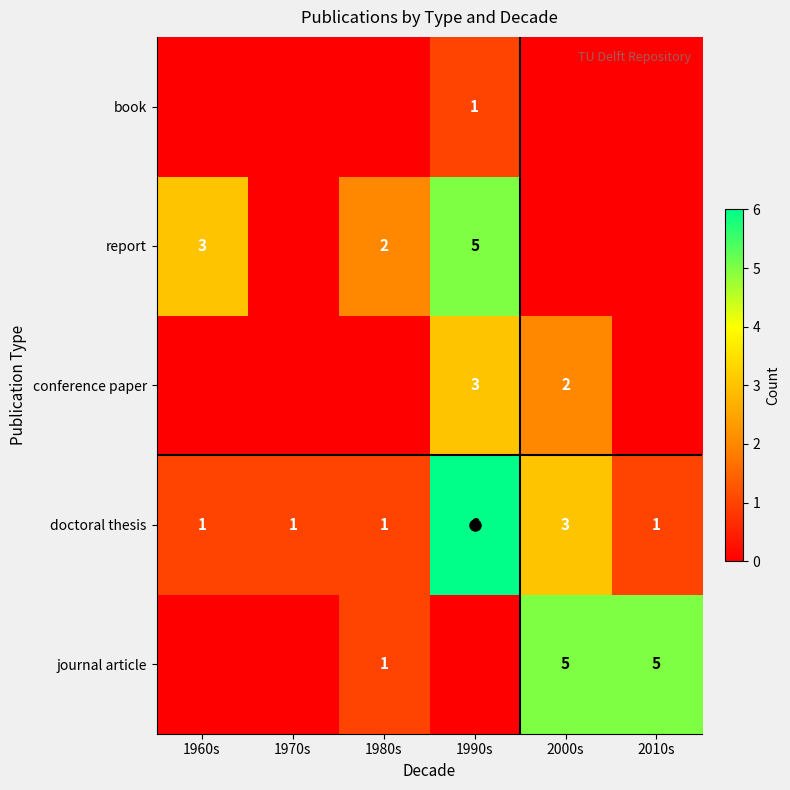

At which label is conference paper closest to 1?

1960s